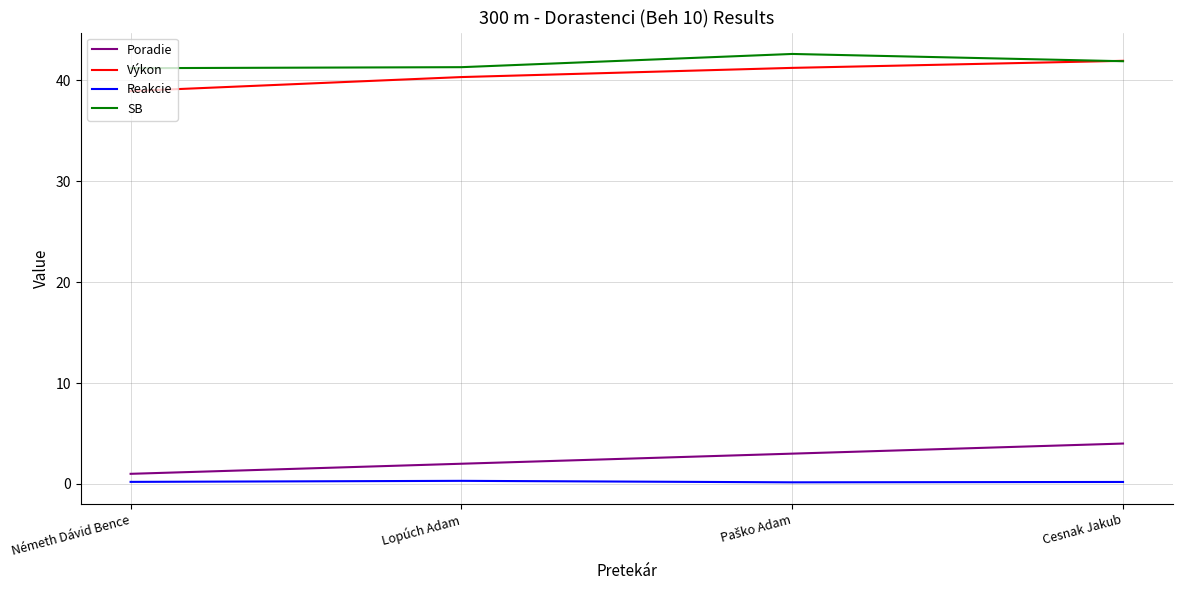

What is the total value across all series at Cesnak Jakub?

88.0